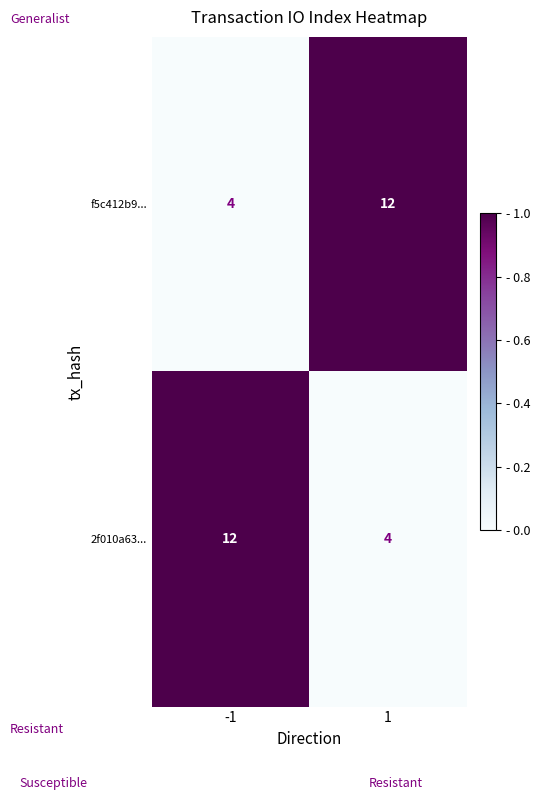

What is the greatest value displayed?

12